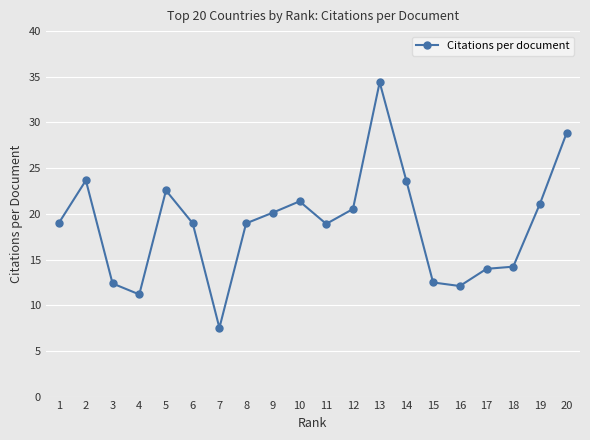

Count the number of categories in the chart.

20